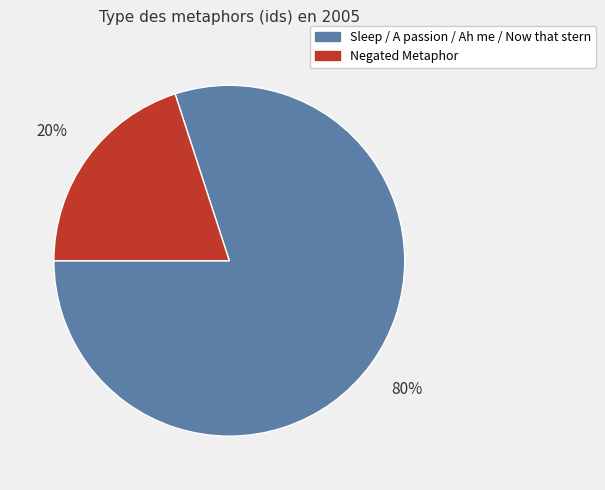

Count the number of slices in the pie.

2